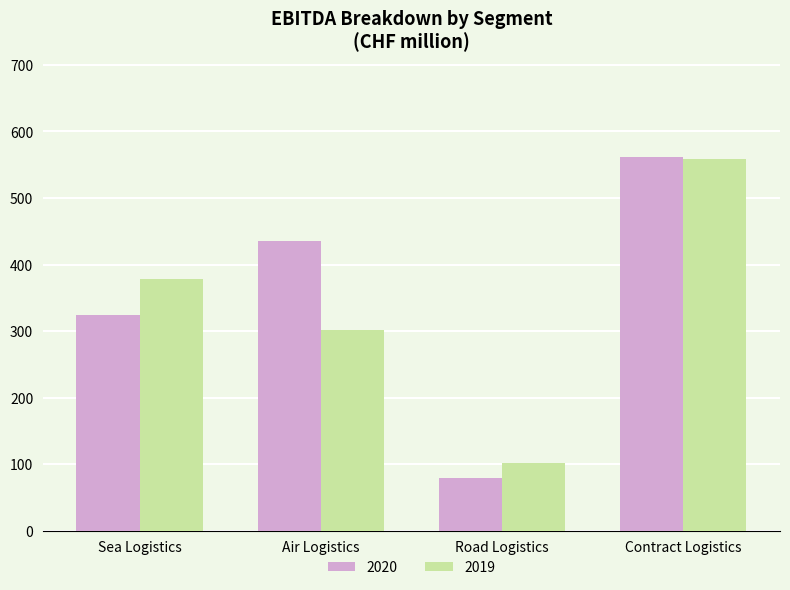

True or false: 2019 has a value of 378 at Sea Logistics.

True